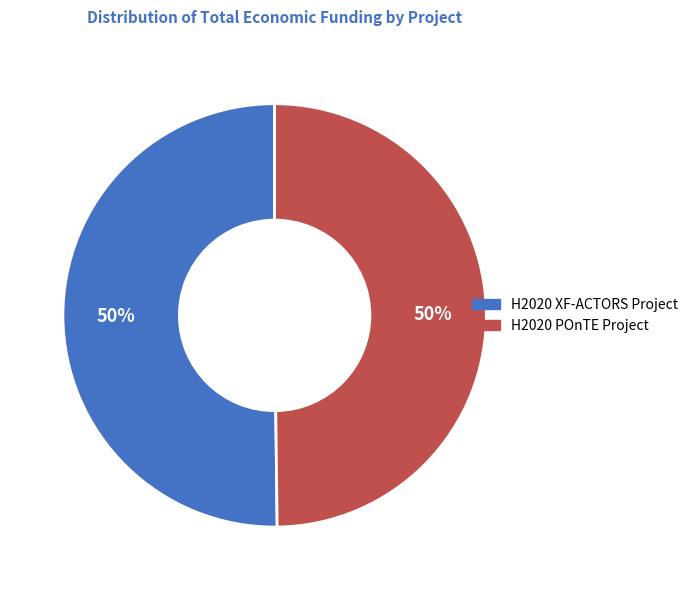

How many slices are in this pie chart?

2